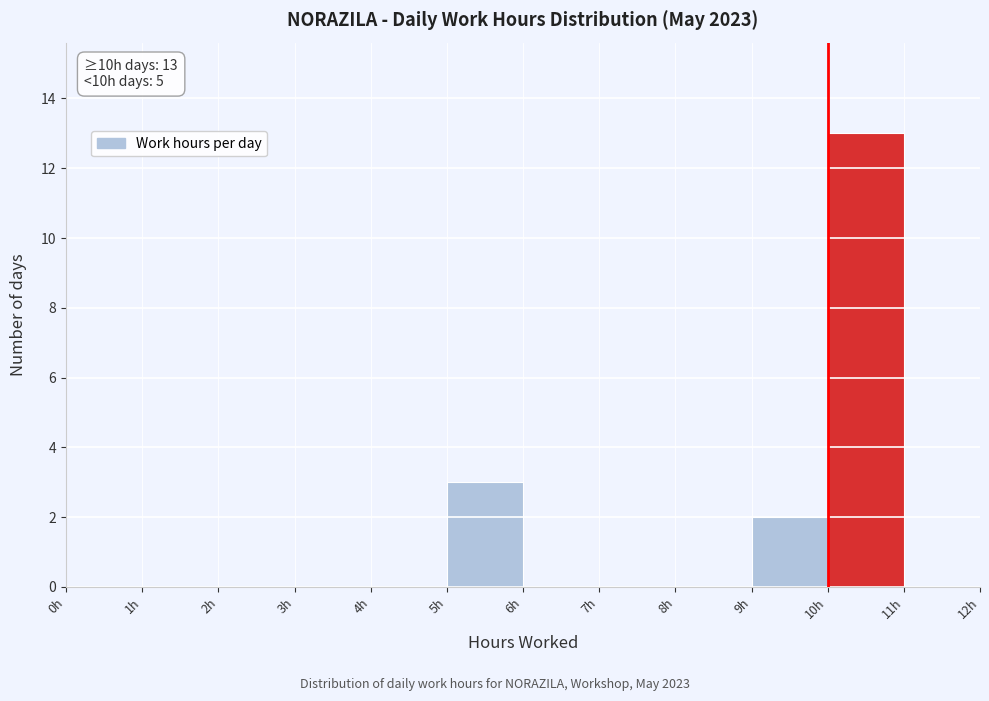

Which range on the x-axis has the tallest bar?

10 to 11